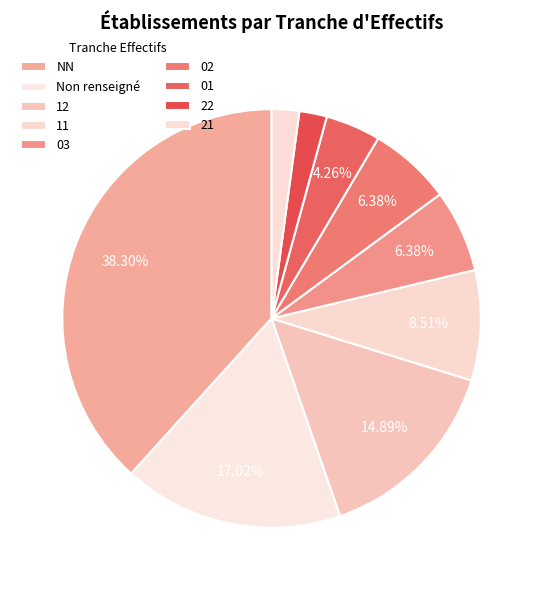

Is there a majority slice in this chart?

No